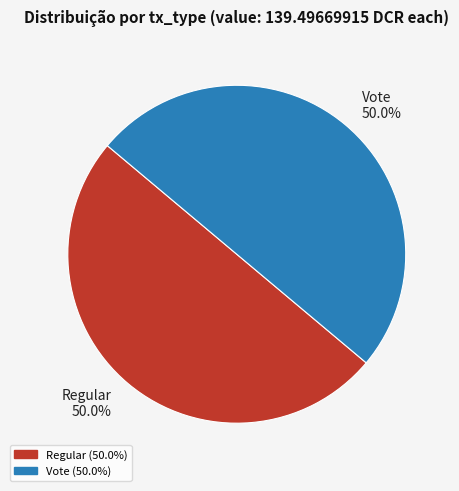

Approximately how many times larger is the value at Vote 50.0% compared to Regular 50.0%?

1.0